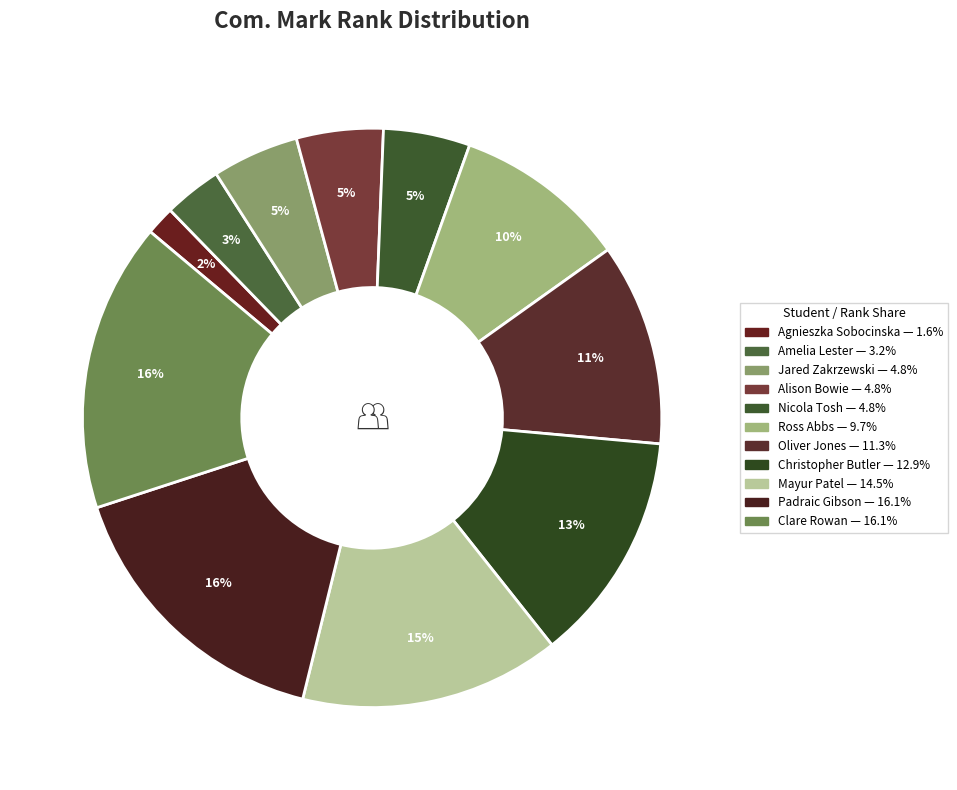

Count the number of slices in the pie.

11